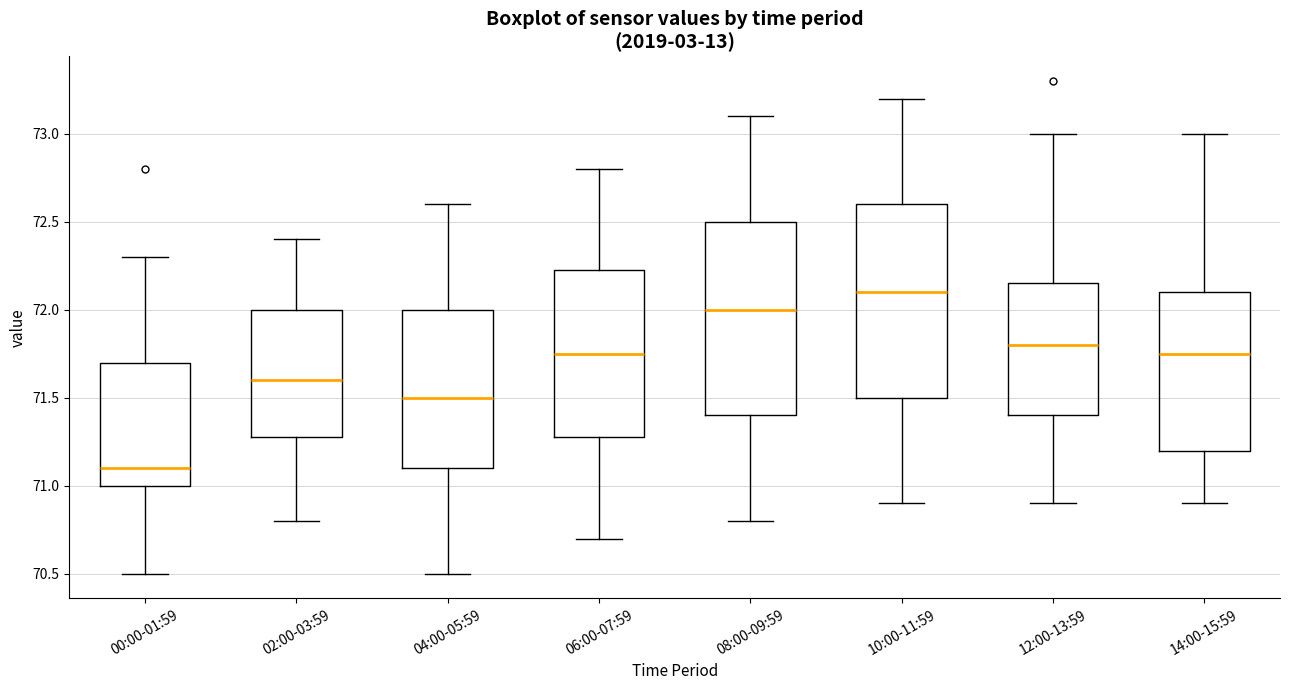

Reading left to right, transcribe this box plot: for each box, give where its median line is, the range the box spans, and where its two whiskers end, as read against the y-axis. The values are not printed on the chart, so give them approximately, as read against the axis.

00:00-01:59: median 71.10, box 71.00 to 71.70, whiskers 70.50 to 72.30
02:00-03:59: median 71.60, box 71.30 to 72.00, whiskers 70.80 to 72.40
04:00-05:59: median 71.50, box 71.10 to 72.00, whiskers 70.50 to 72.60
06:00-07:59: median 71.75, box 71.30 to 72.25, whiskers 70.70 to 72.80
08:00-09:59: median 72.00, box 71.40 to 72.50, whiskers 70.80 to 73.10
10:00-11:59: median 72.10, box 71.50 to 72.60, whiskers 70.90 to 73.20
12:00-13:59: median 71.80, box 71.40 to 72.15, whiskers 70.90 to 73.00
14:00-15:59: median 71.75, box 71.20 to 72.10, whiskers 70.90 to 73.00